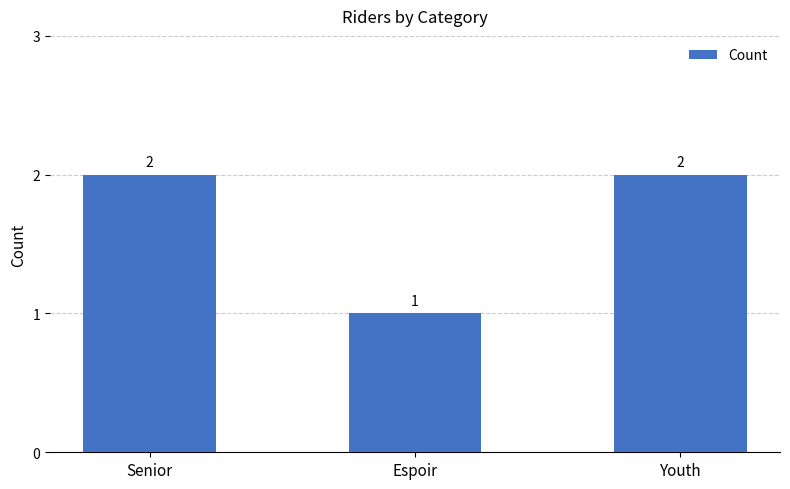

Reading left to right, extract all data points from this chart.

2	1	2